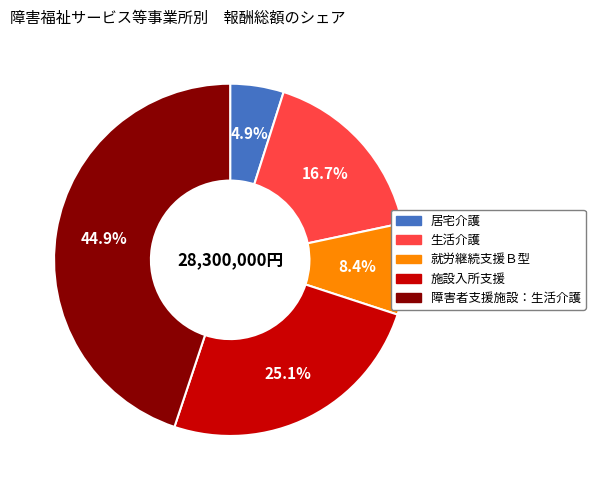

What portion of the pie excludes 生活介護?

83.3%